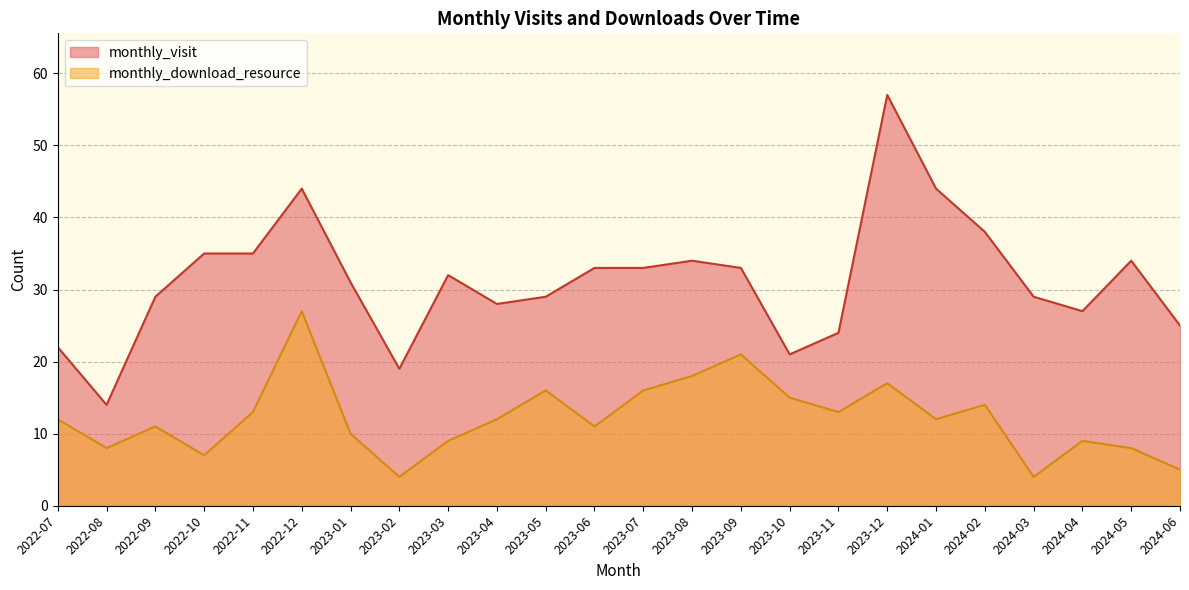

True or false: monthly_visit and monthly_download_resource cross at least once.

False